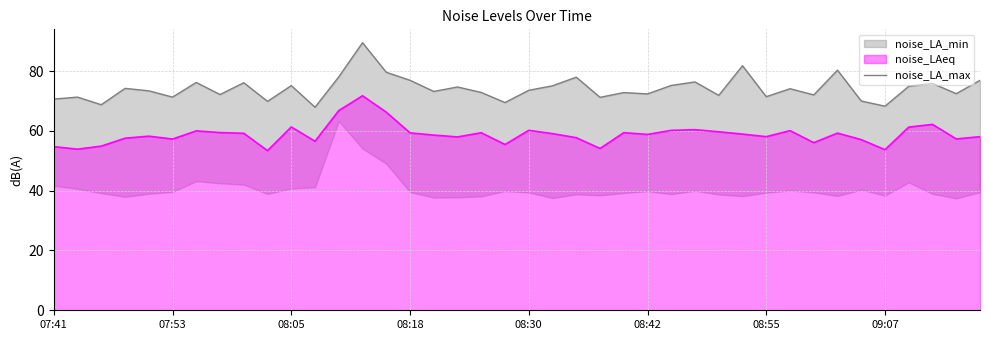

How many lines are shown in the chart?

1